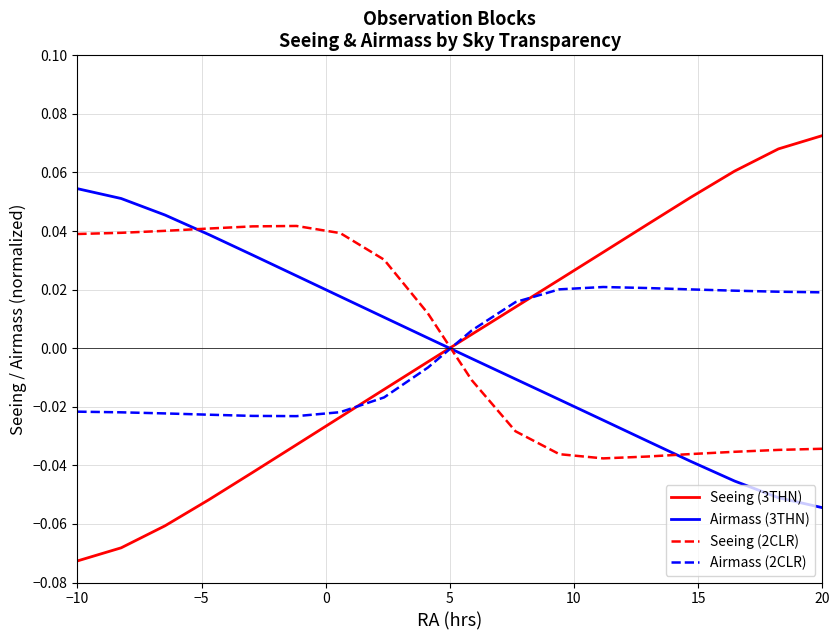

True or false: Seeing (2CLR) and Airmass (3THN) cross at least once.

True